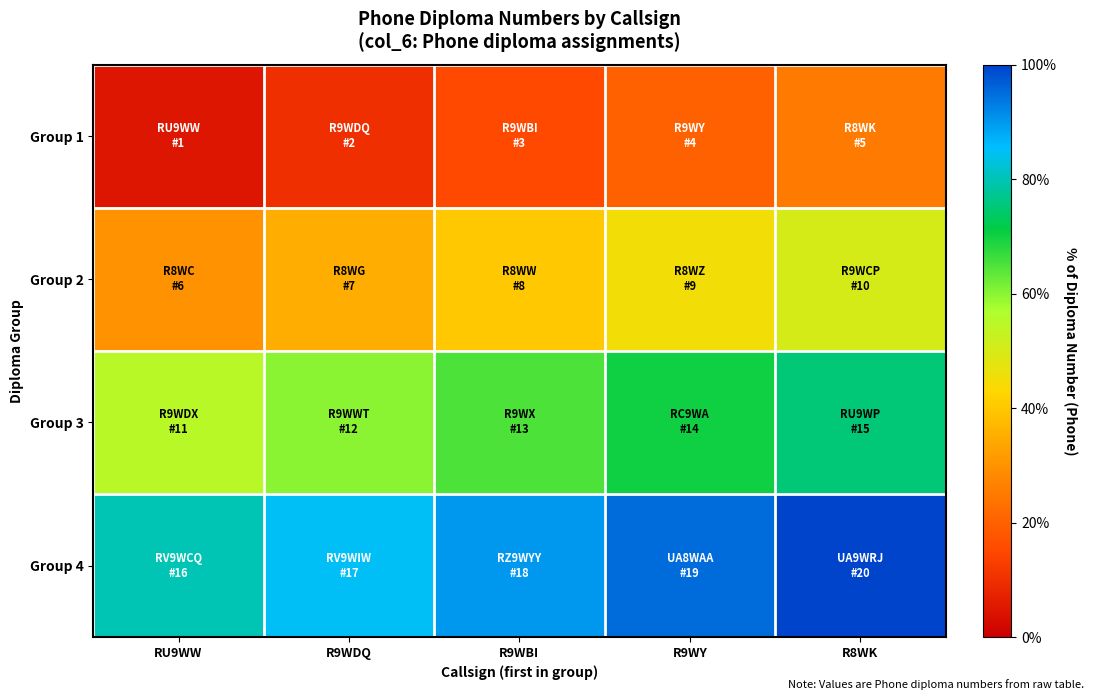

How many categories are shown in the chart?

5